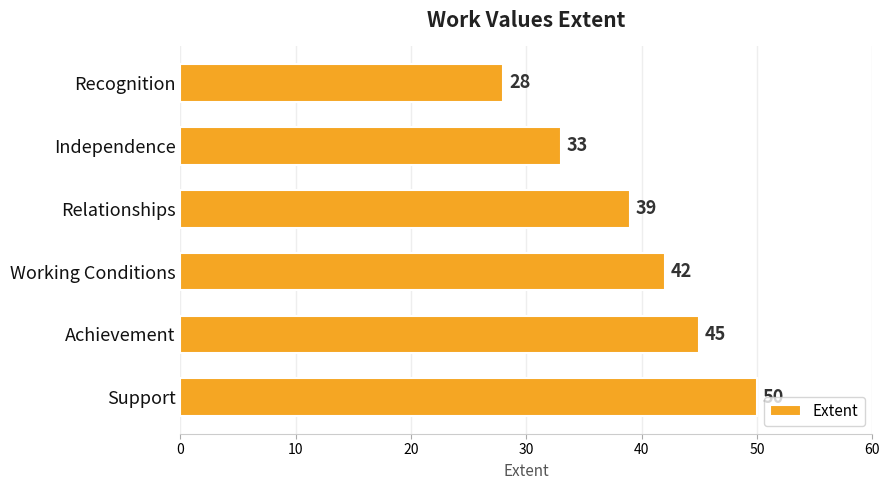

Count the values in the range 33 to 45.

4